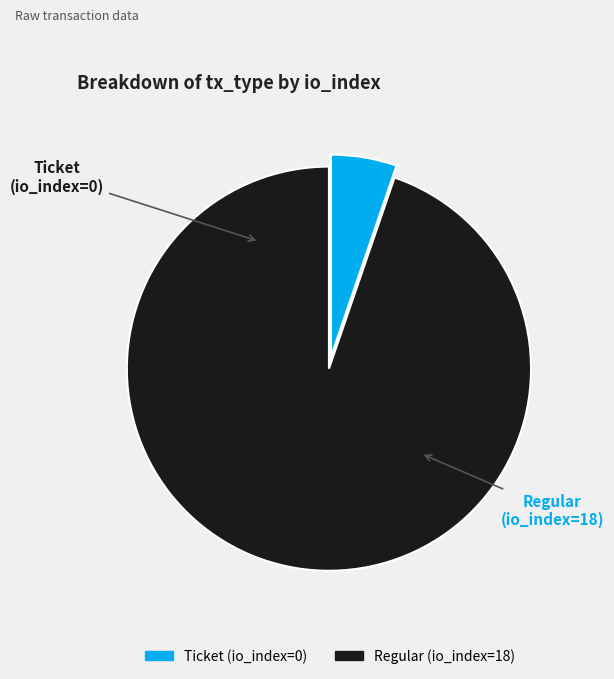

Do Ticket (io_index=0) and Regular (io_index=18) together represent more than half of the pie?

Yes